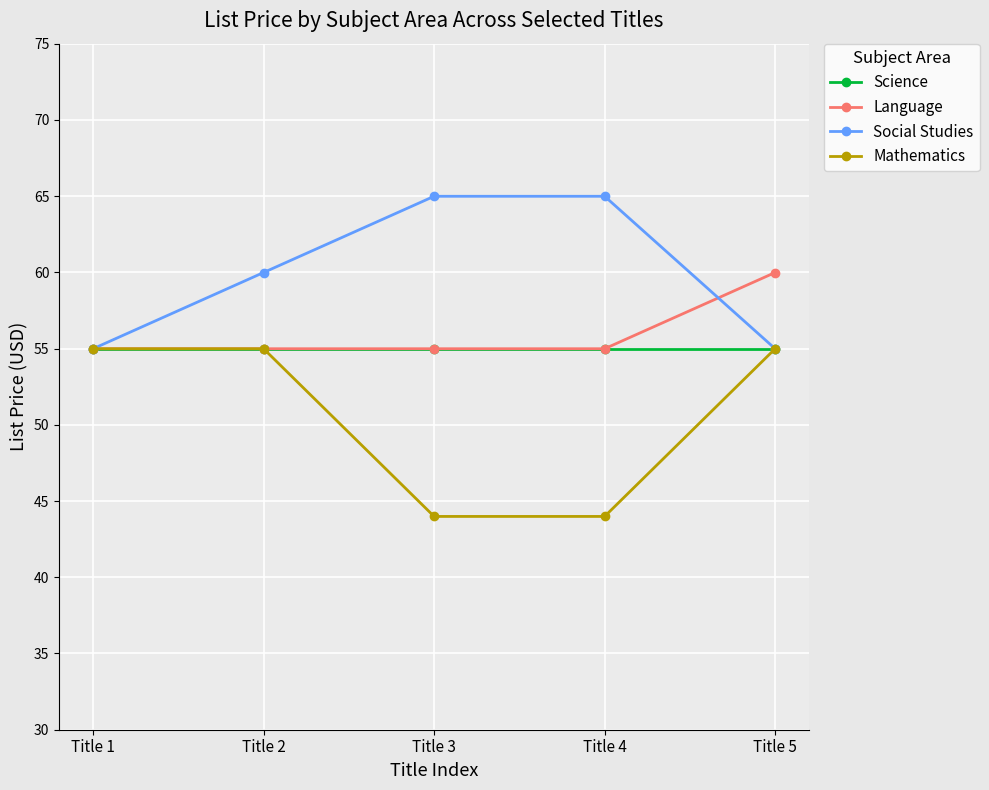

What is the average value of the Science series?

55.0